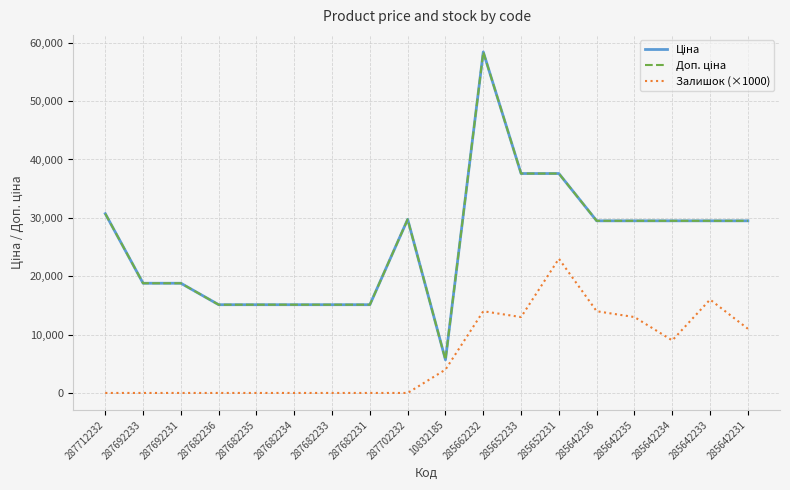

Is it true that Ціна equals 17265.4 at 285642233?

False